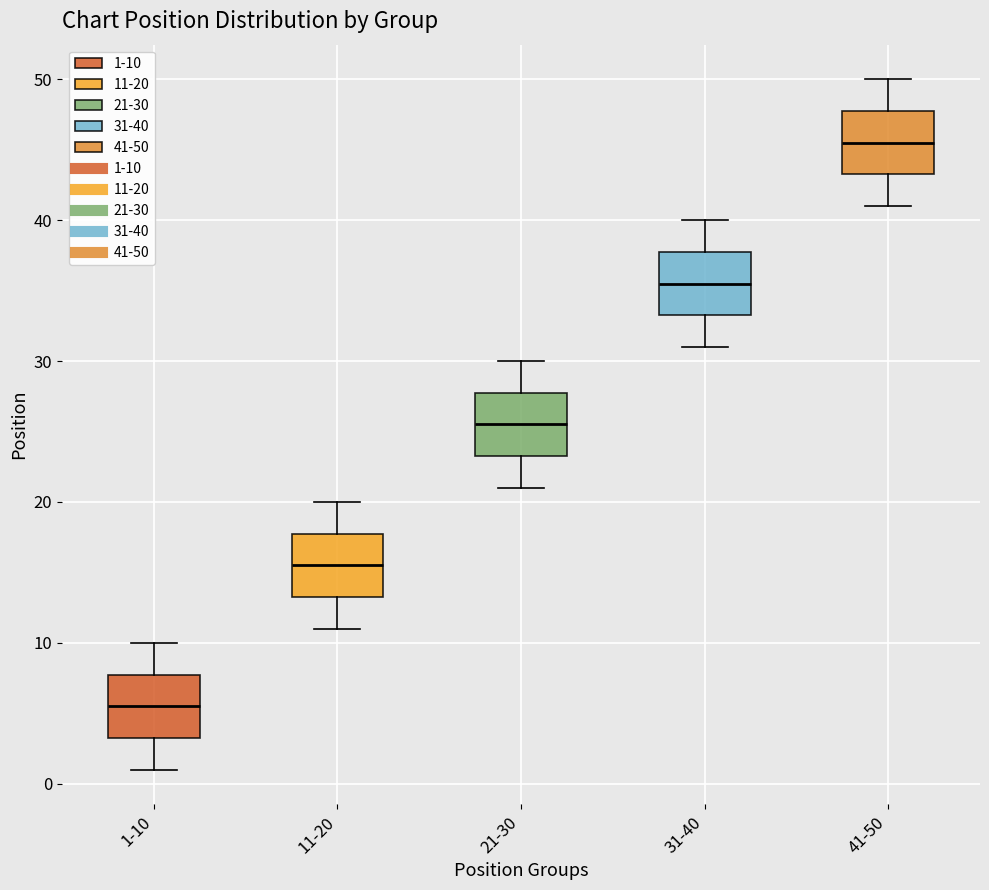

Which box has the lowest median line?

1-10